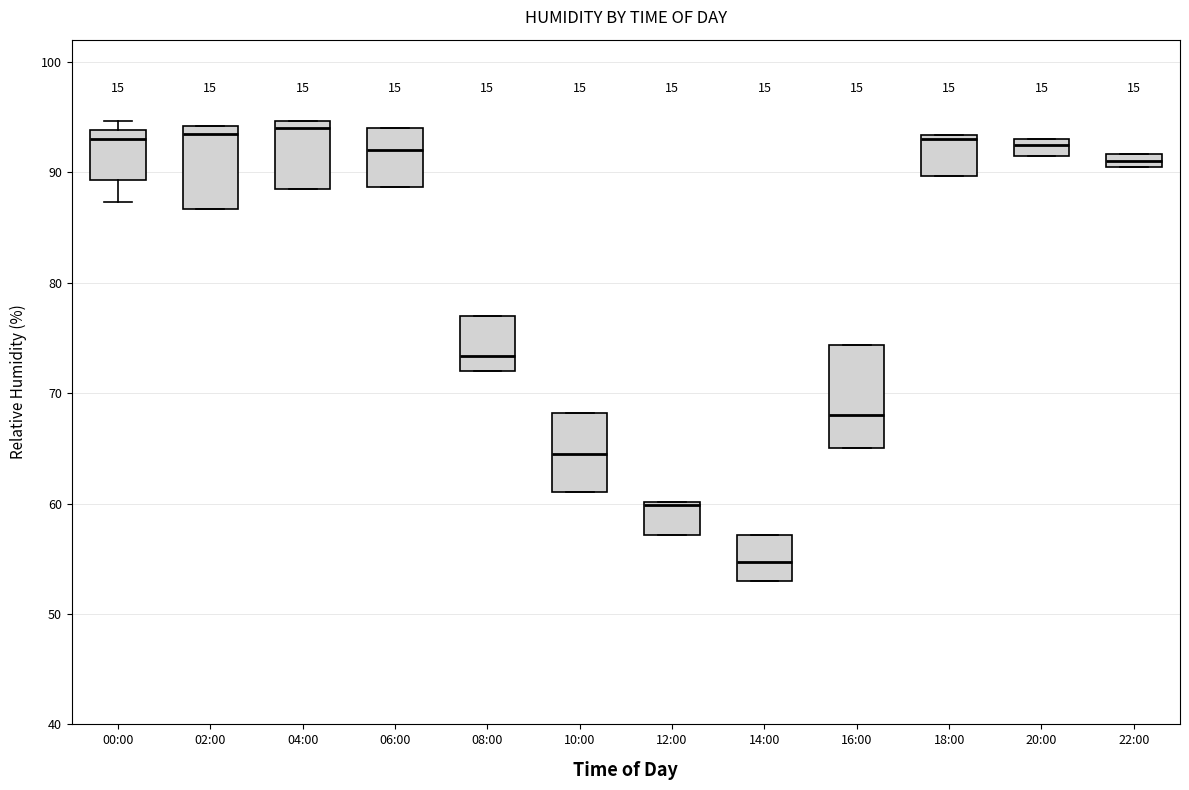

Where is the upper edge of the box for 06:00 on the y-axis? The values are not printed on the chart, so give them approximately, as read against the axis.

94